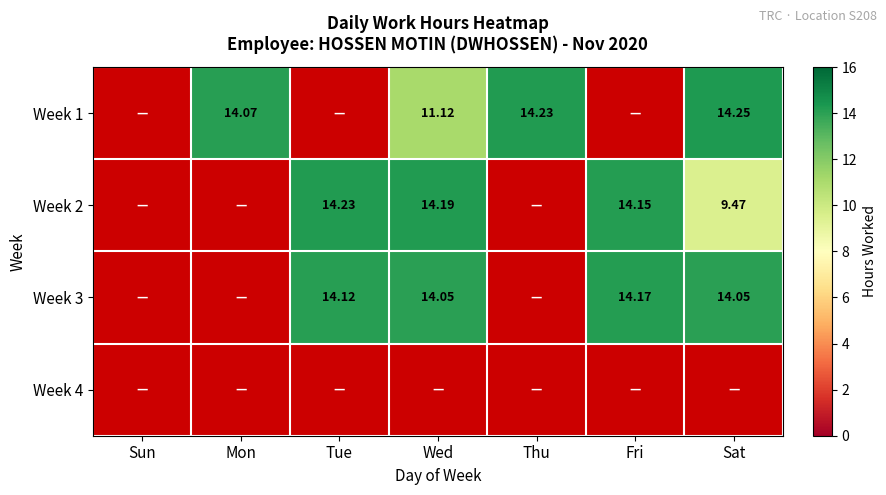

What is the approximate value of Week 3 at Fri?

14.2